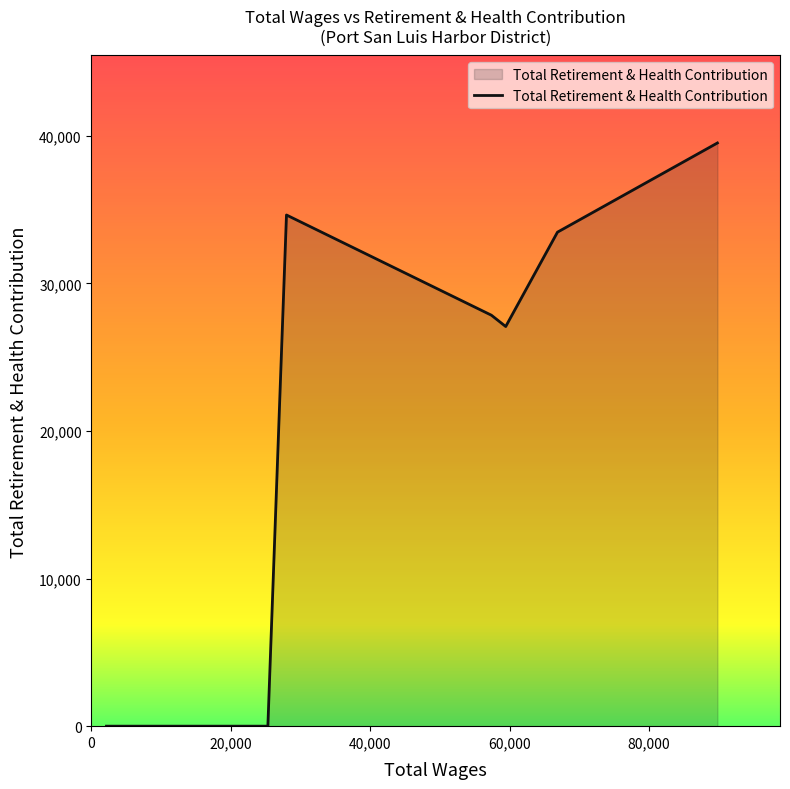

How many series are shown in this chart?

1